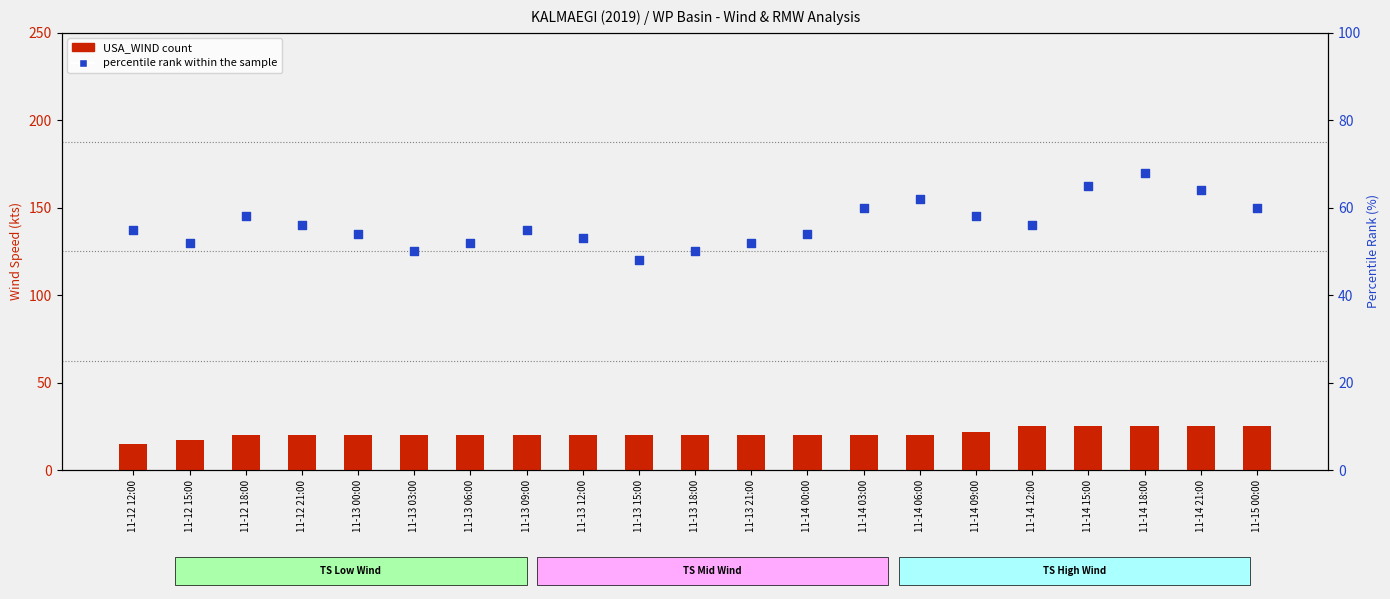

Which series contains the highest Y value?

percentile rank within the sample